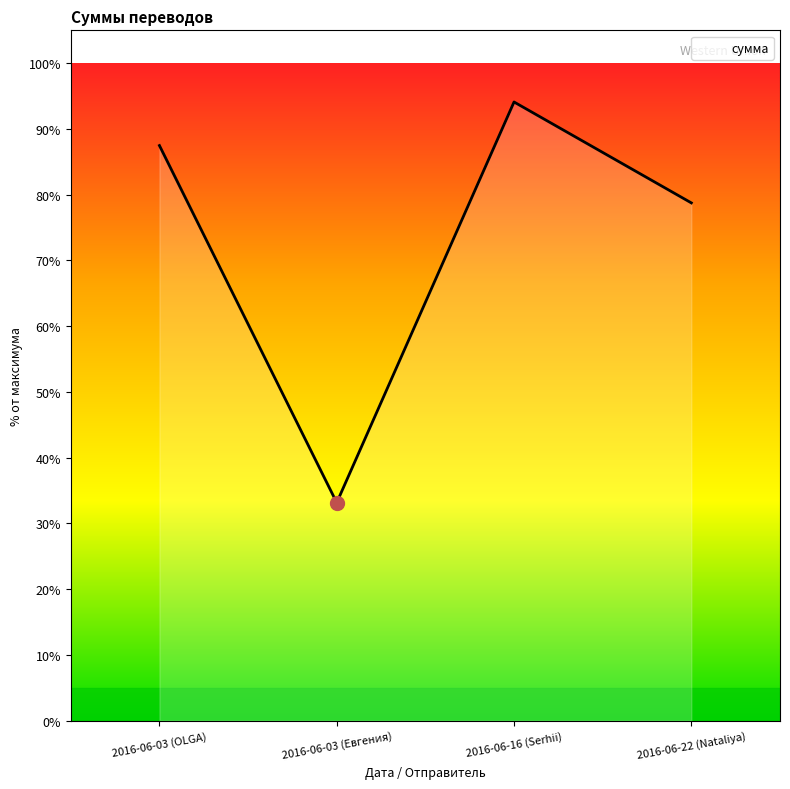

What is the sum of the values at 2016-06-03 (Евгения) and 2016-06-22 (Nataliya)?

111.9